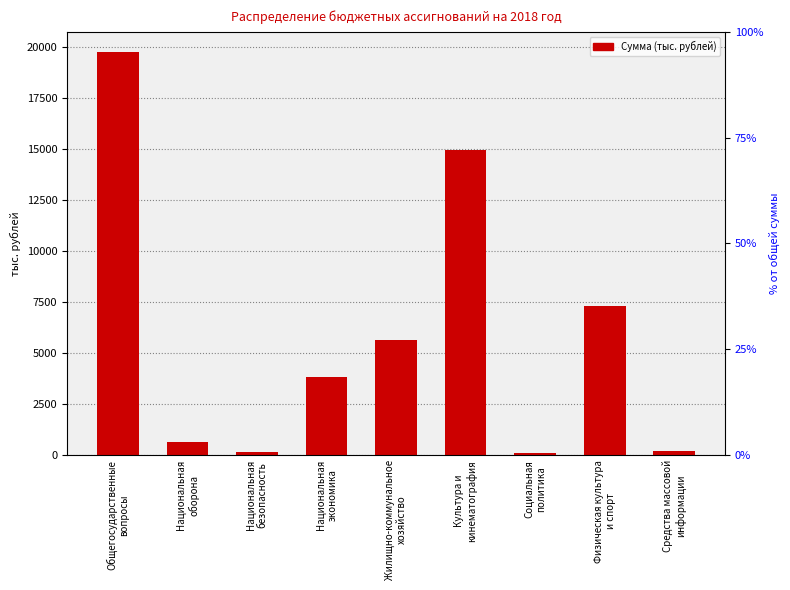

What is the average value?

5832.1